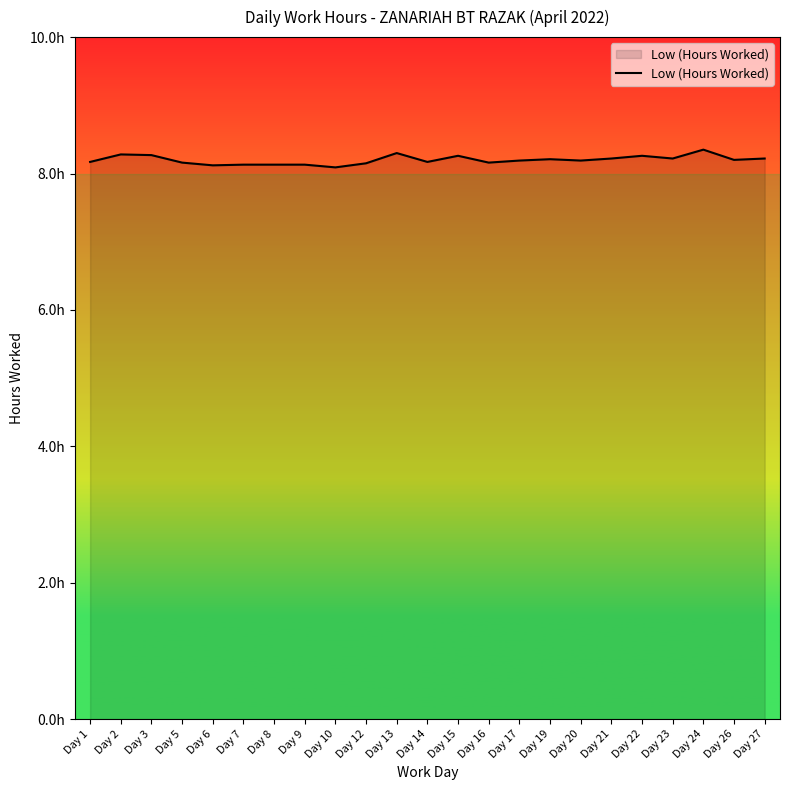

How many values are between 8 and 9?

23